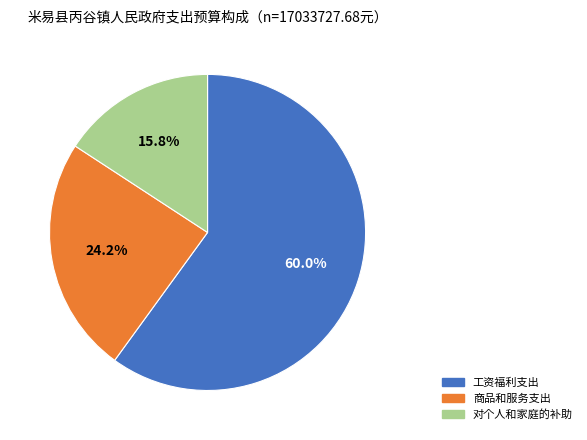

What percentage is the 商品和服务支出 slice, to the nearest percent?

24%